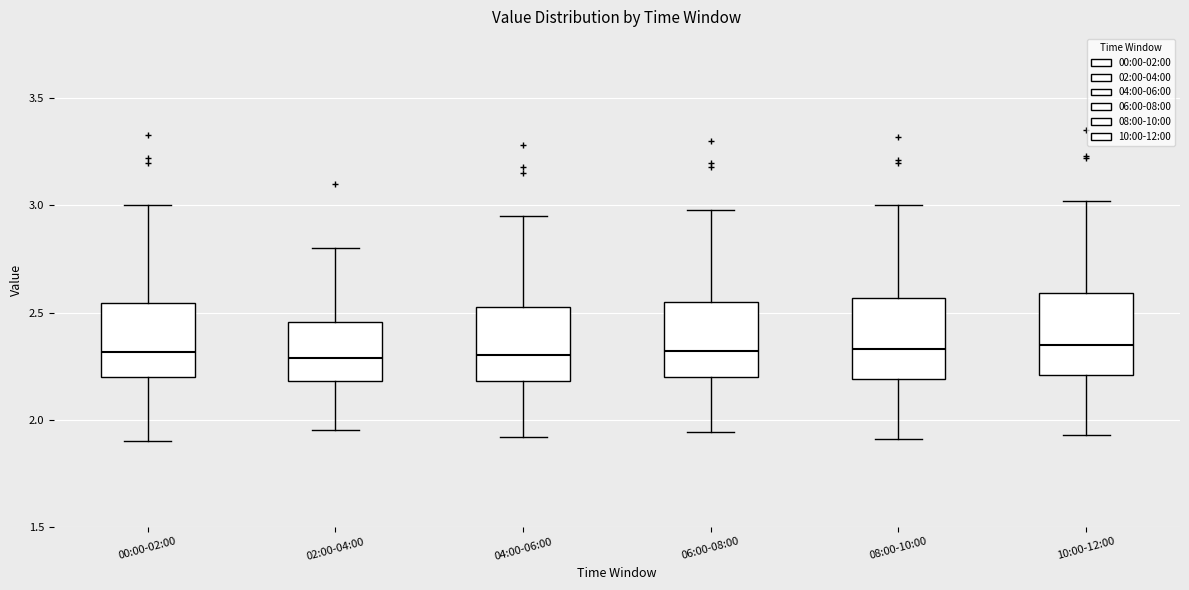

Reading left to right, read every box against the y-axis: the position of its median line, the range the box covers, and the ends of its whiskers. The values are not printed on the chart, so give them approximately, as read against the axis.

00:00-02:00: median 2.30, box 2.20 to 2.55, whiskers 1.90 to 3.00
02:00-04:00: median 2.30, box 2.20 to 2.45, whiskers 1.95 to 2.80
04:00-06:00: median 2.30, box 2.20 to 2.55, whiskers 1.90 to 2.95
06:00-08:00: median 2.30, box 2.20 to 2.55, whiskers 1.95 to 3.00
08:00-10:00: median 2.35, box 2.20 to 2.55, whiskers 1.90 to 3.00
10:00-12:00: median 2.35, box 2.20 to 2.60, whiskers 1.95 to 3.00